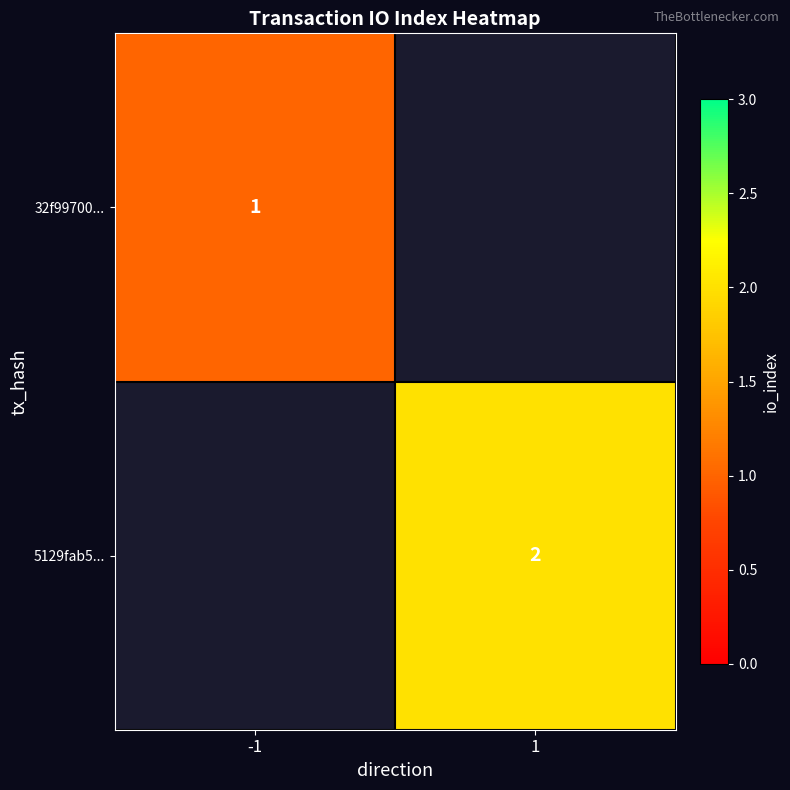

The value of 32f99700... at -1 is 1.4. True or false?

False